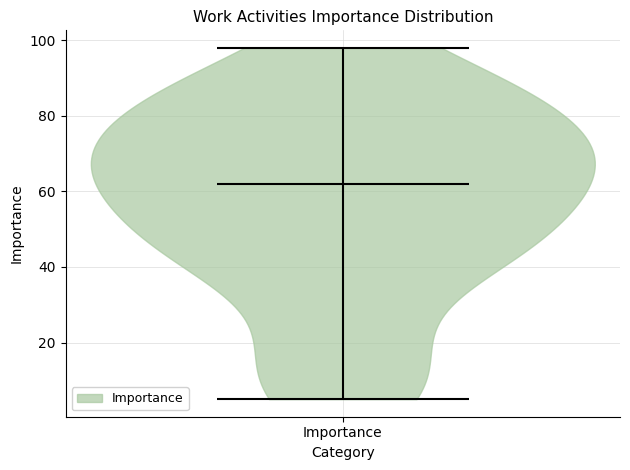

Where does the median line of the violin for Importance sit on the y-axis? The values are not printed on the chart, so give them approximately, as read against the axis.

62